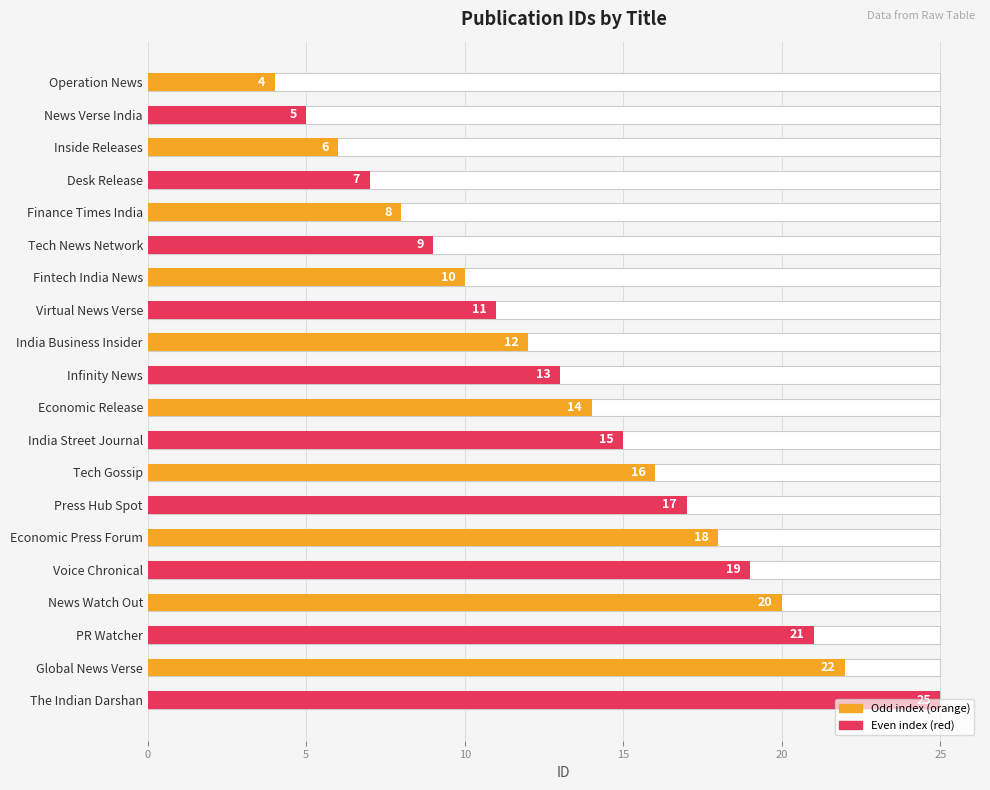

The value at Tech News Network is 13. True or false?

False